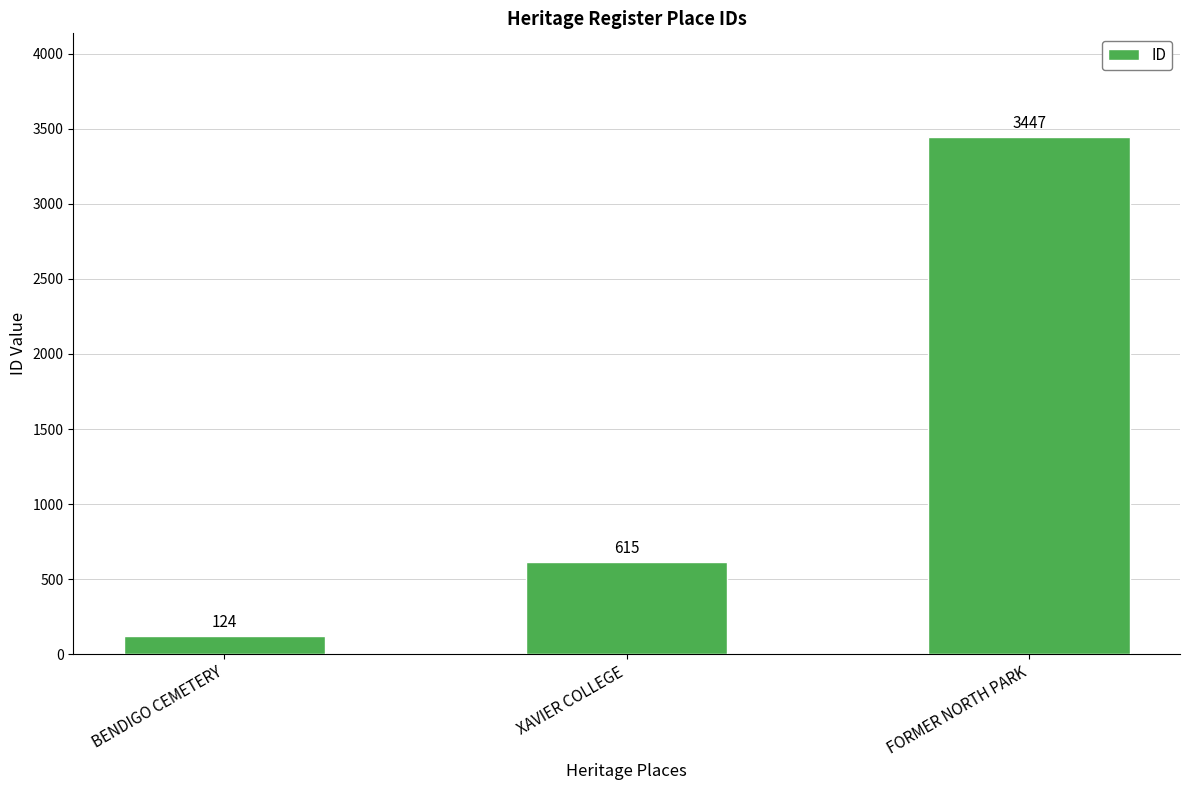

How many values are between 124 and 3447?

3